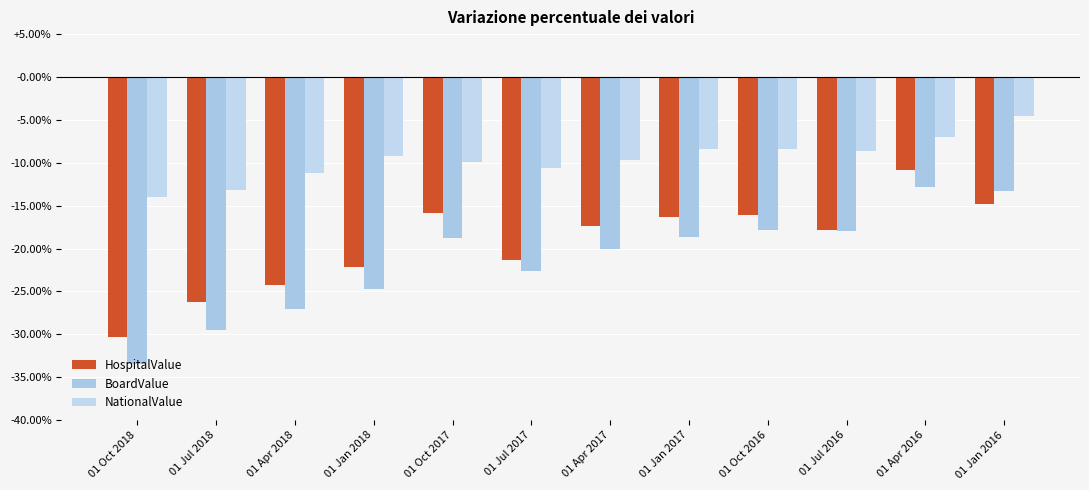

What are all the series names shown in the legend?

HospitalValue, BoardValue, NationalValue